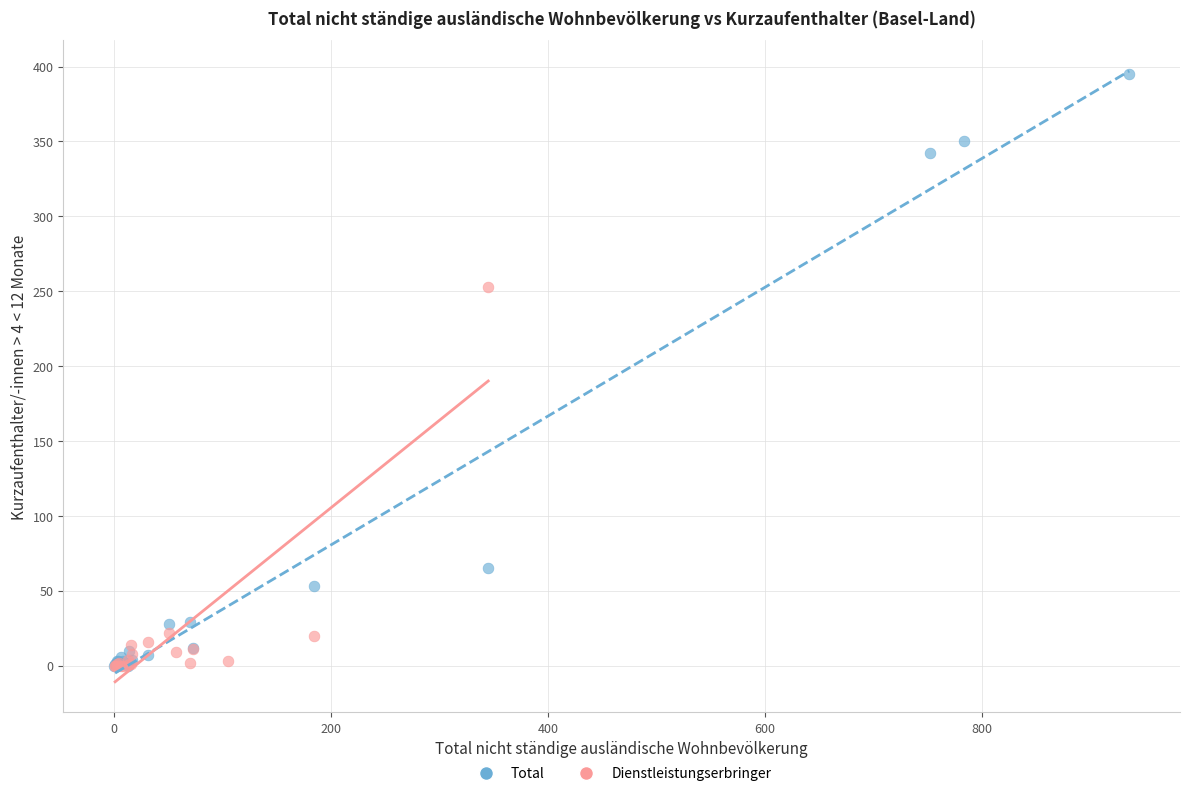

Which series has the largest Y range (max minus min)?

Total